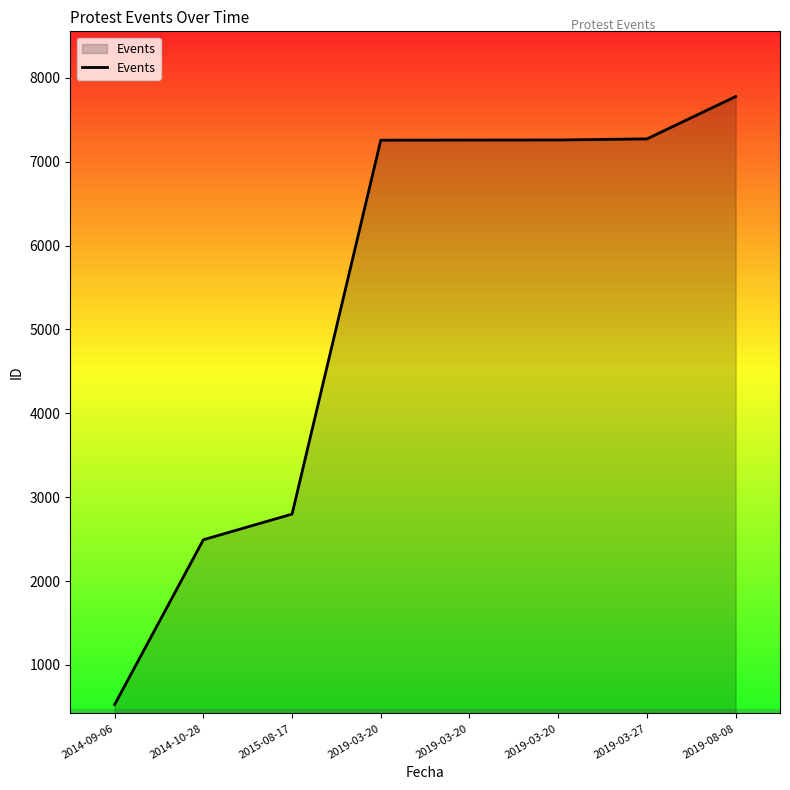

Does the chart display data point markers on the line(s)?

No